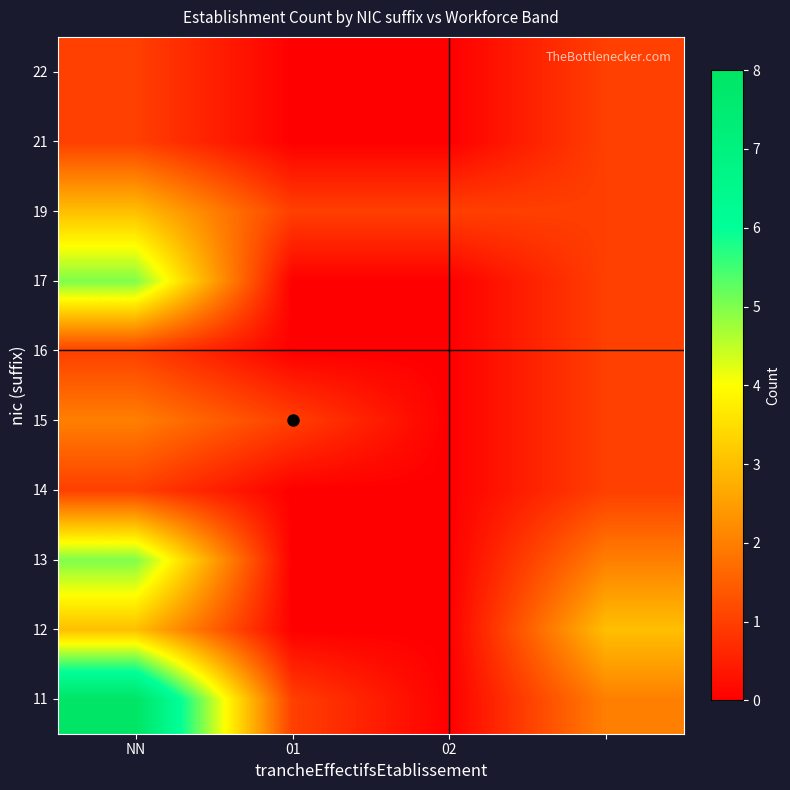

At which category is the sum across all series the highest?

NN